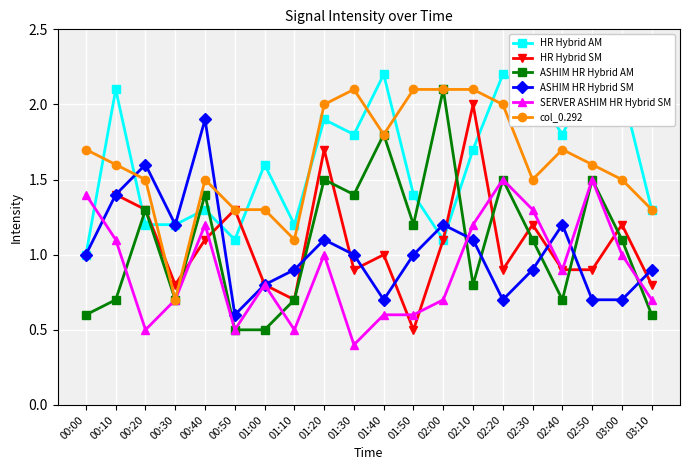

How many lines are shown in the chart?

6